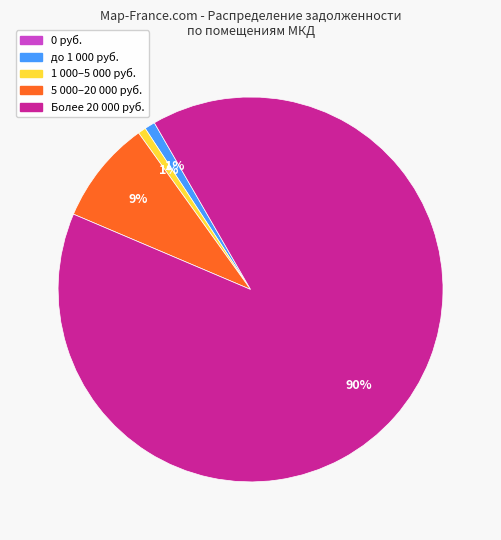

Is there a majority slice in this chart?

Yes